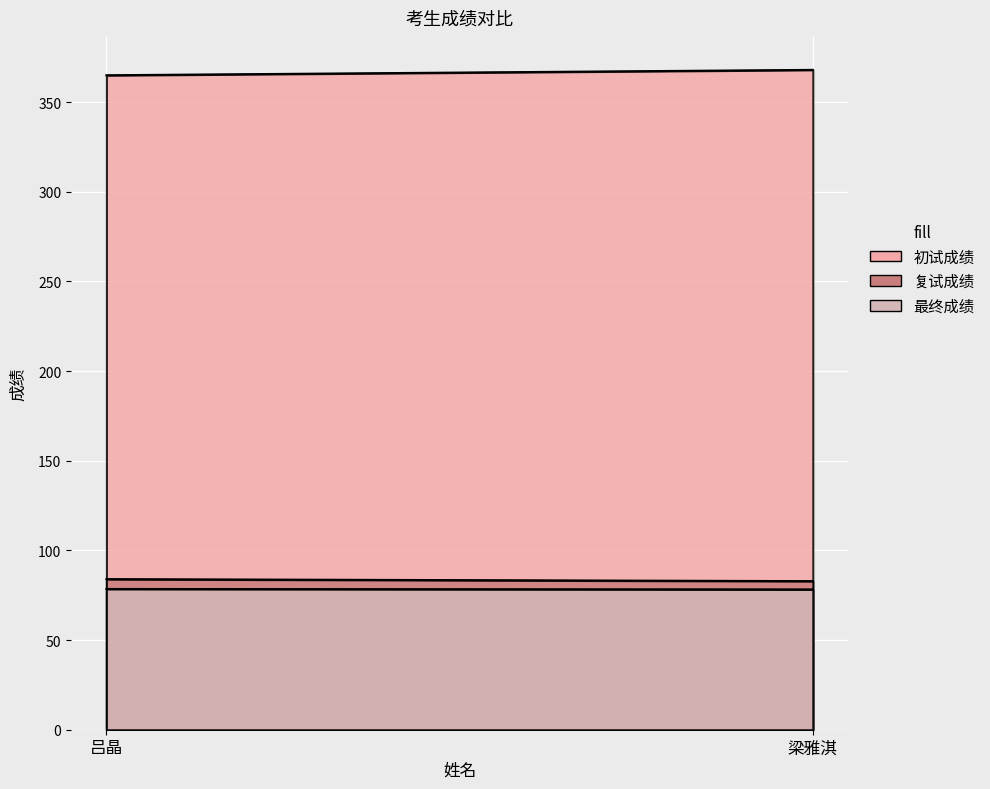

Reading right to left, transcribe all the data shown in this chart.

初试成绩: 梁雅淇=368.0	吕晶=365.0
复试成绩: 梁雅淇=82.9	吕晶=84.0
最终成绩: 梁雅淇=78.2	吕晶=78.5